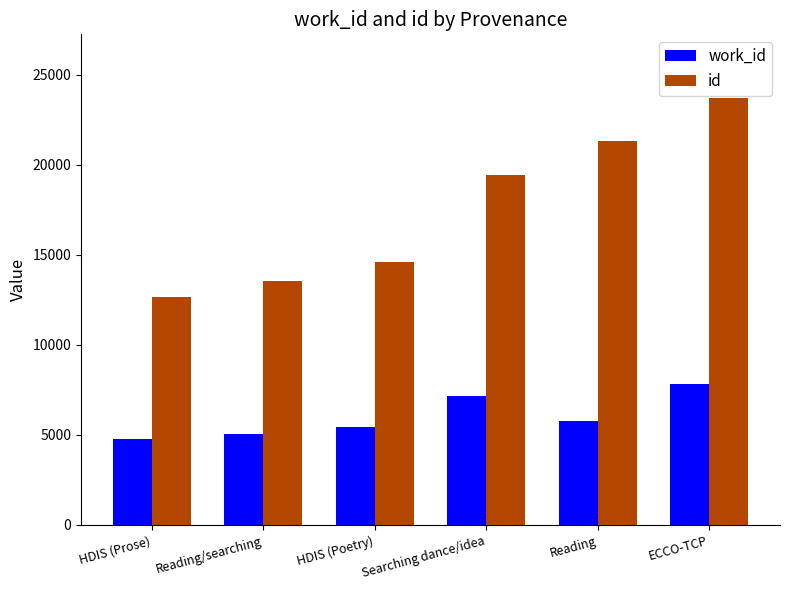

Reading left to right, transcribe all the data shown in this chart.

work_id: 4773	5063	5462	7171	5789	7857
id: 12670	13580	14609	19462	21340	23703